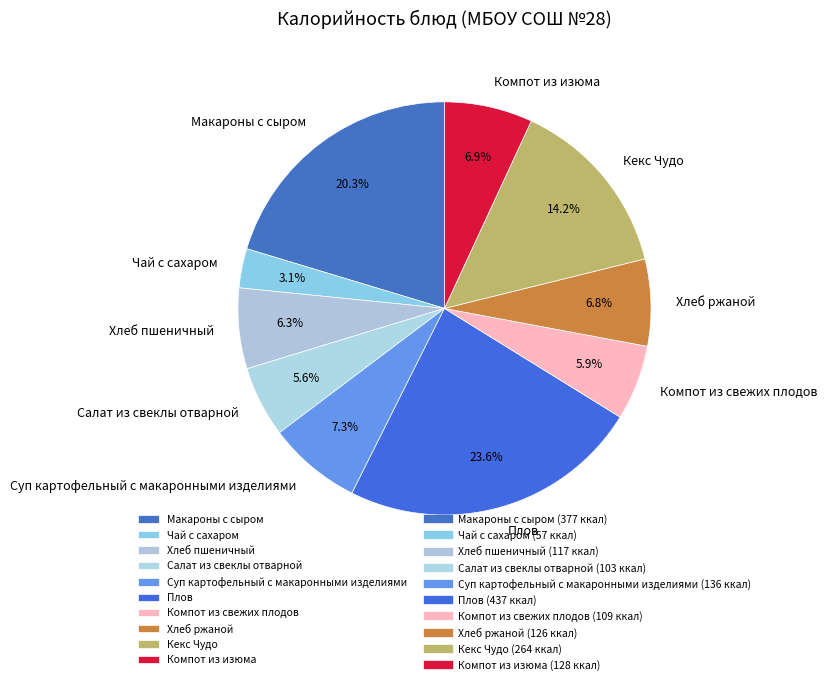

Which slice is the smallest?

Чай с сахаром